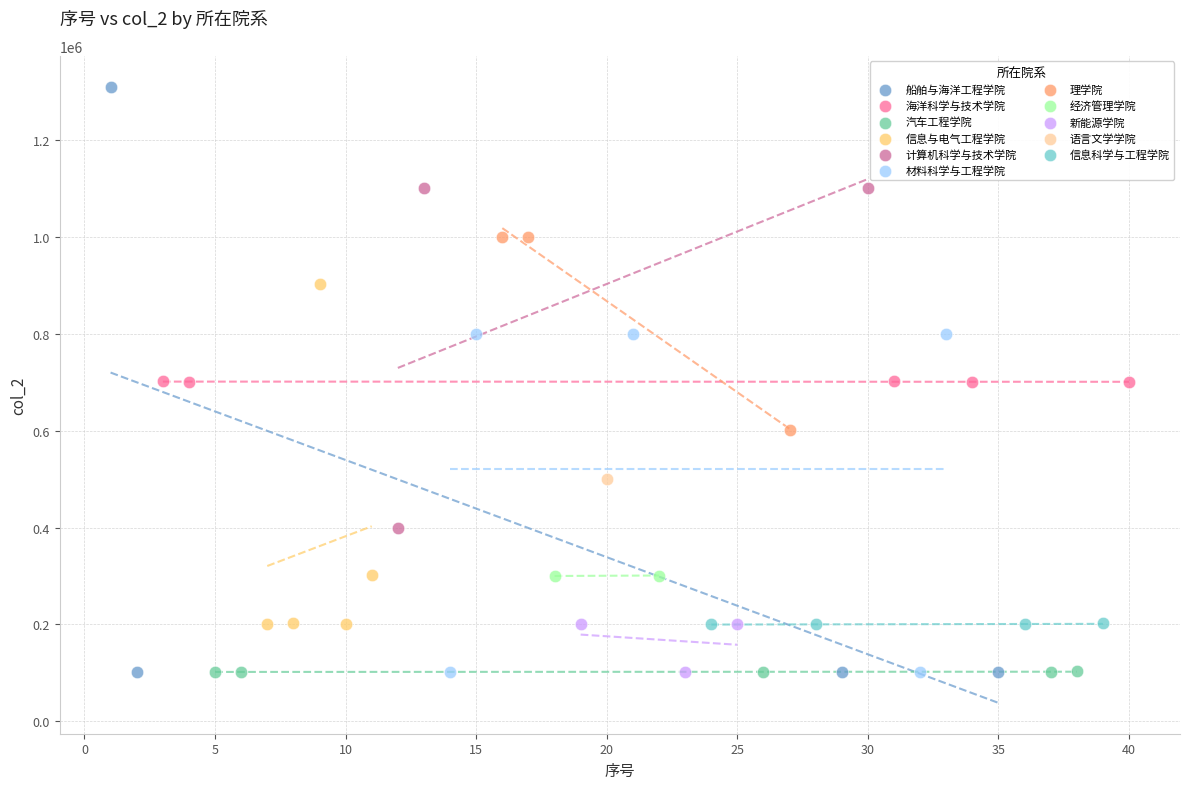

What are all the series names shown in the legend?

船舶与海洋工程学院, 海洋科学与技术学院, 汽车工程学院, 信息与电气工程学院, 计算机科学与技术学院, 材料科学与工程学院, 理学院, 经济管理学院, 新能源学院, 语言文学学院, 信息科学与工程学院